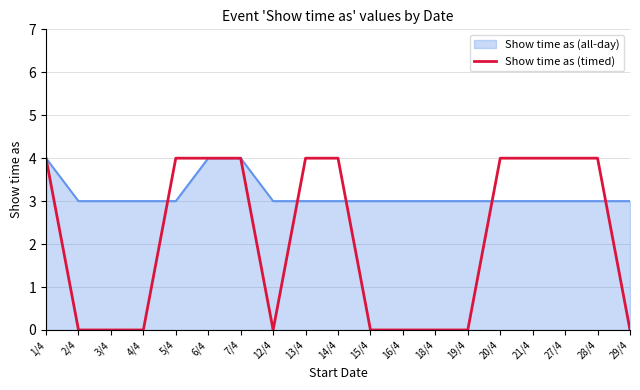

Rank the series at 16/4 from highest to lowest value.

Show time as (all-day), Show time as (timed)